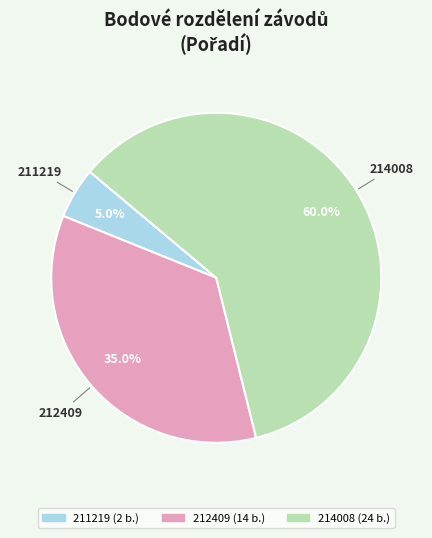

Is it true that 212409 is 20% of the pie?

False